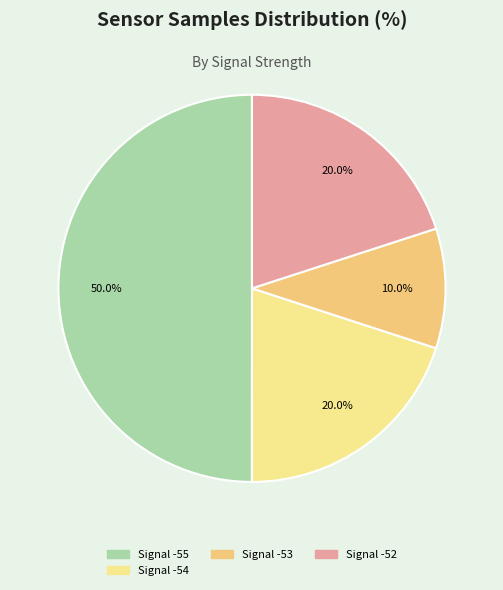

Does any single category account for the majority?

No